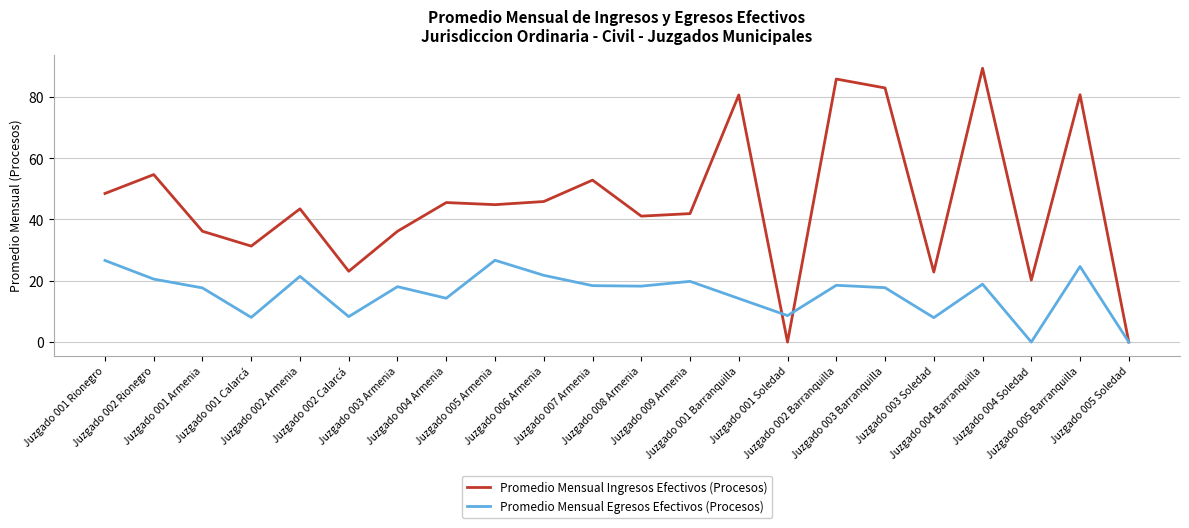

Which series has the largest range (max minus min)?

Promedio Mensual Ingresos Efectivos (Procesos)